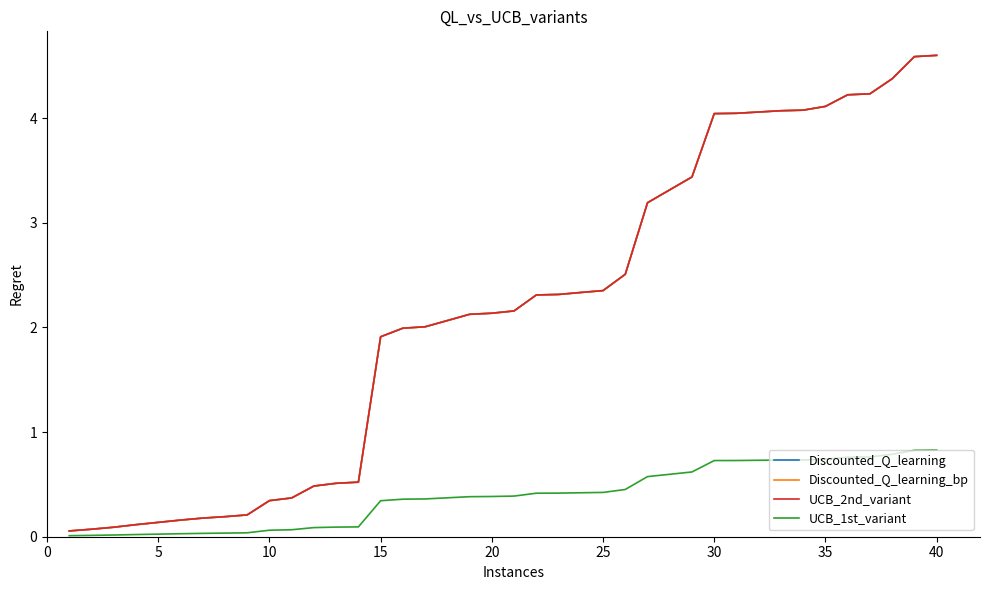

Does the chart display data point markers on the line(s)?

No